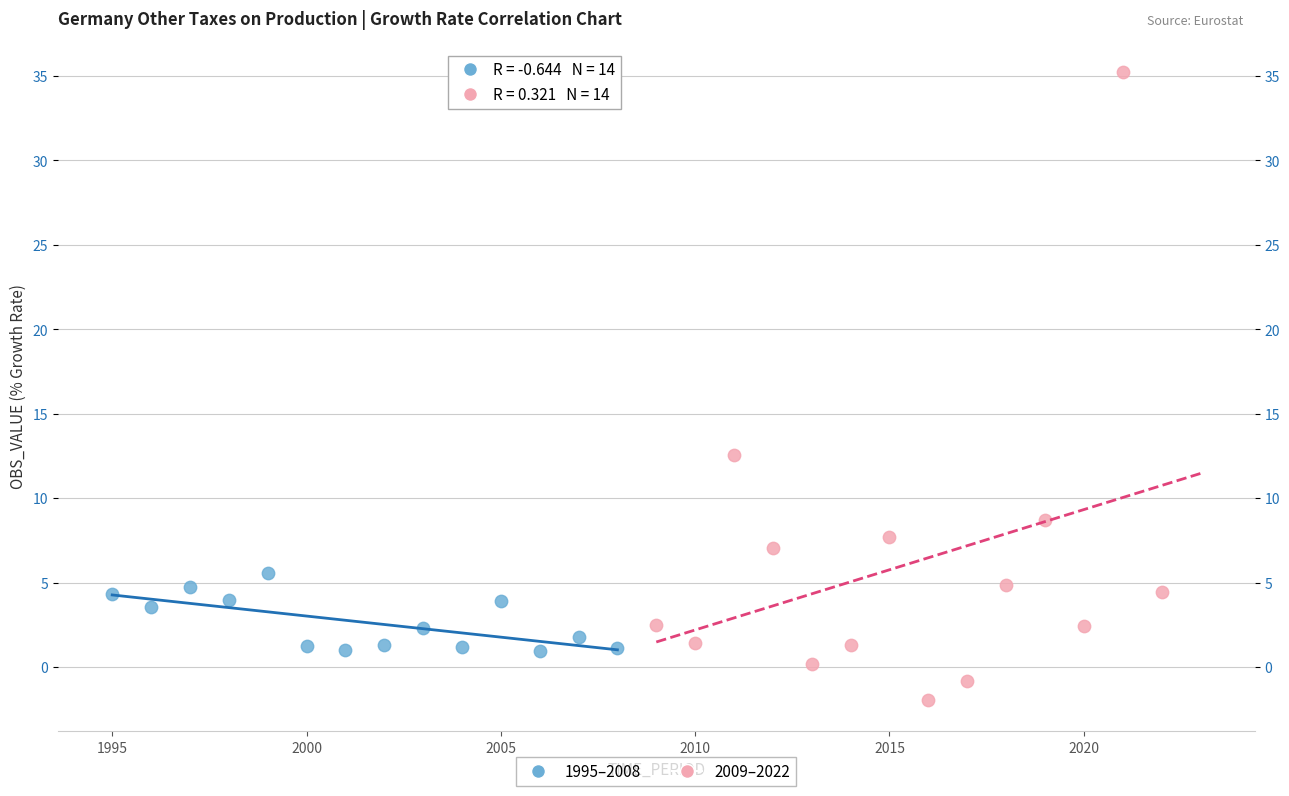

Which series reaches the minimum Y coordinate?

2009–2022